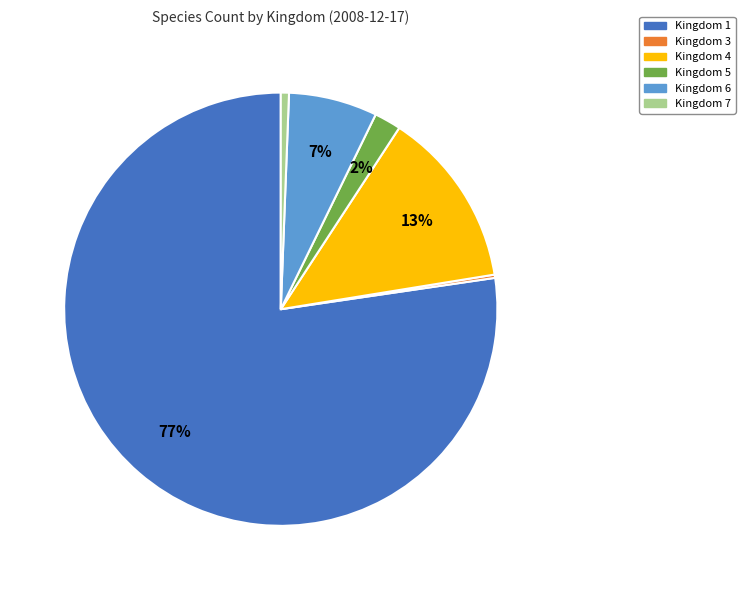

To the nearest percent, what is the average slice percentage?

17%